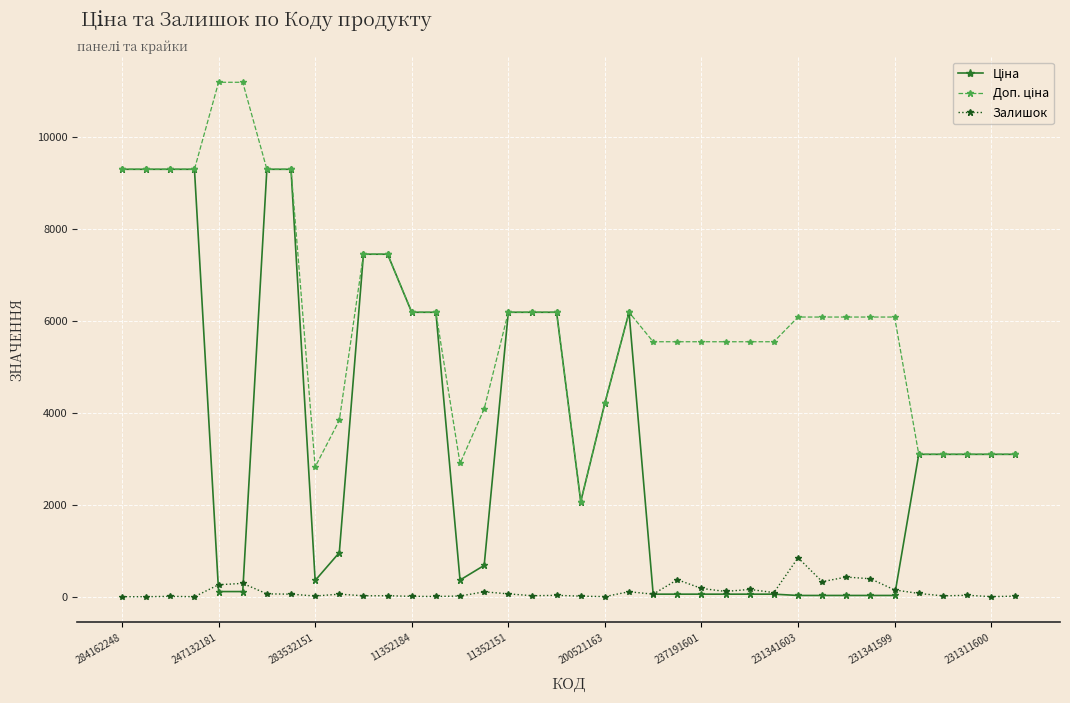

Count the number of categories in the chart.

38